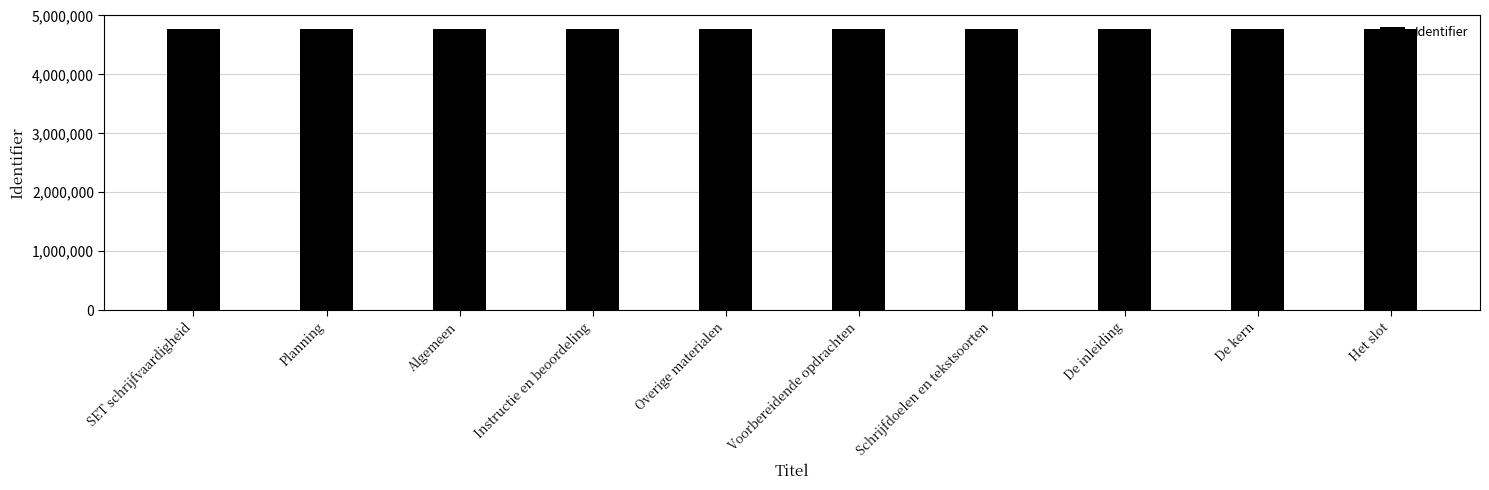

What is the change in value from Planning to Algemeen?

+2